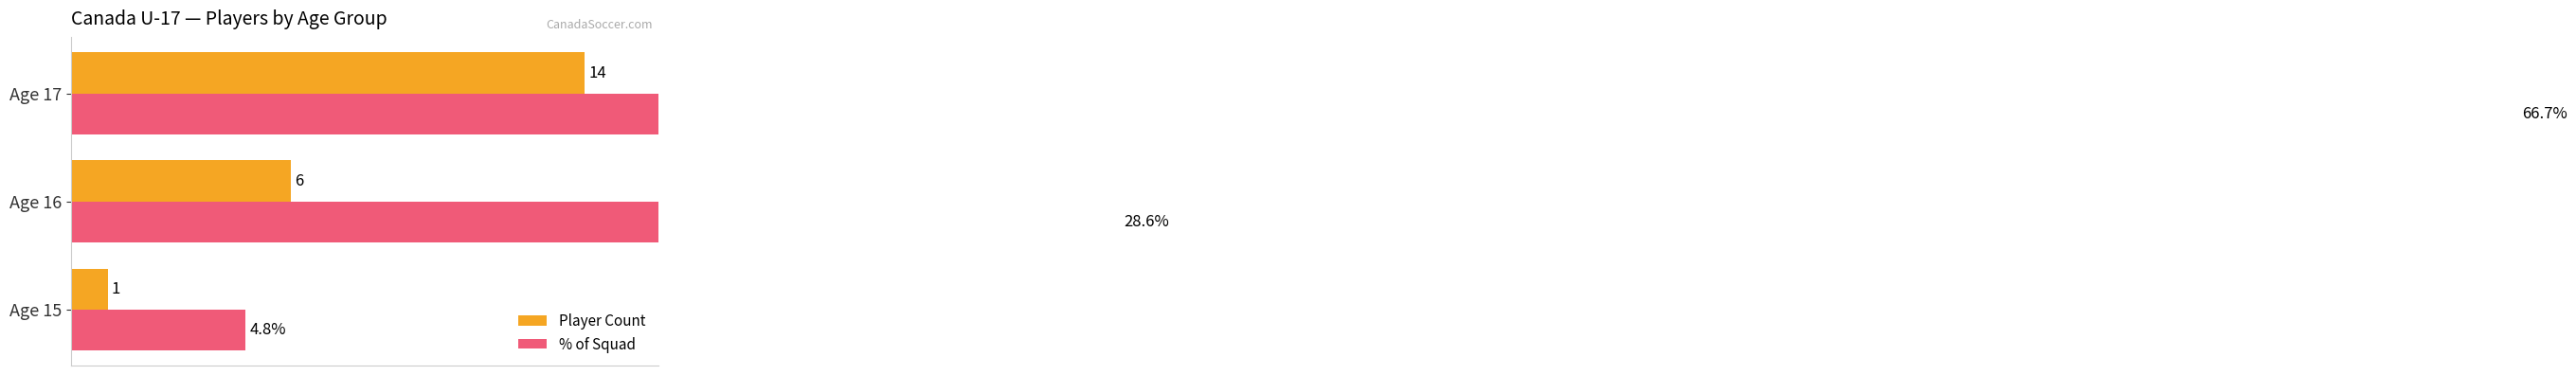

What are all the series names shown in the legend?

Player Count, % of Squad